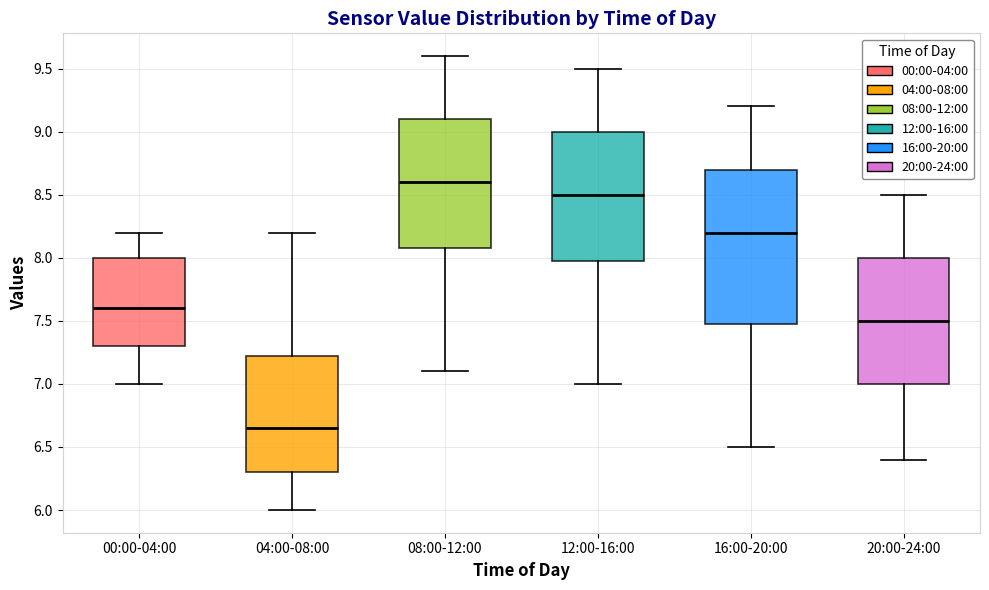

Which box is the tallest, from its lower edge to its upper edge?

16:00-20:00